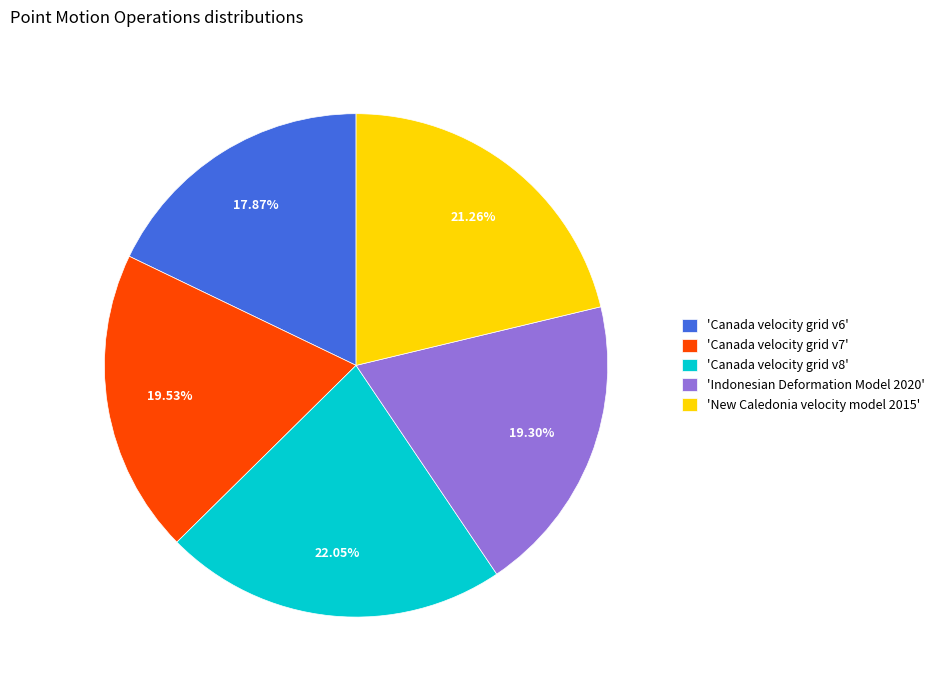

How many segments does this pie chart have?

5